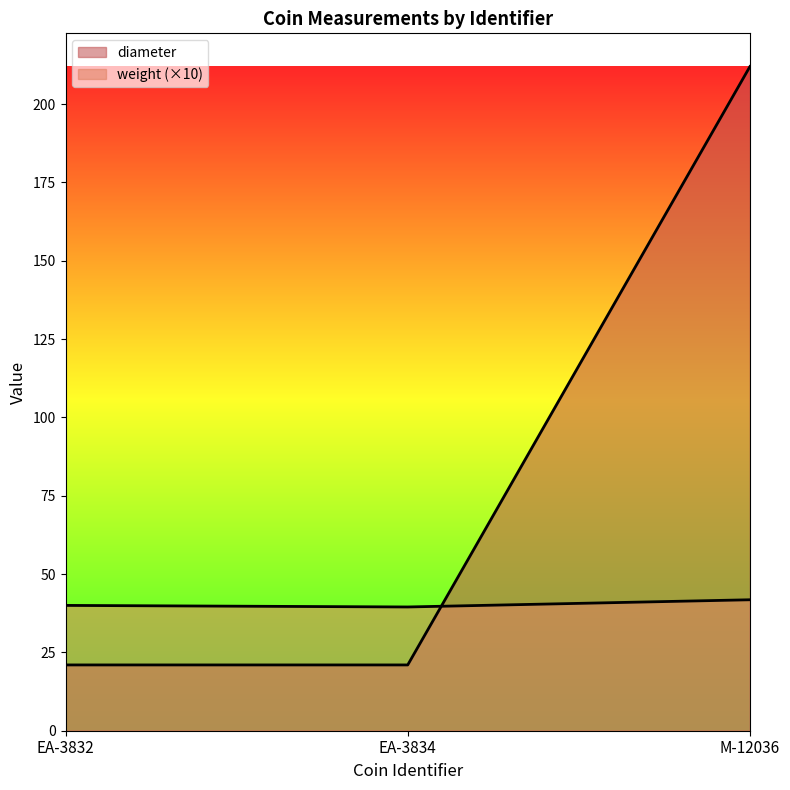

Is the value of diameter at M-12036 greater than the value of weight at EA-3832?

Yes